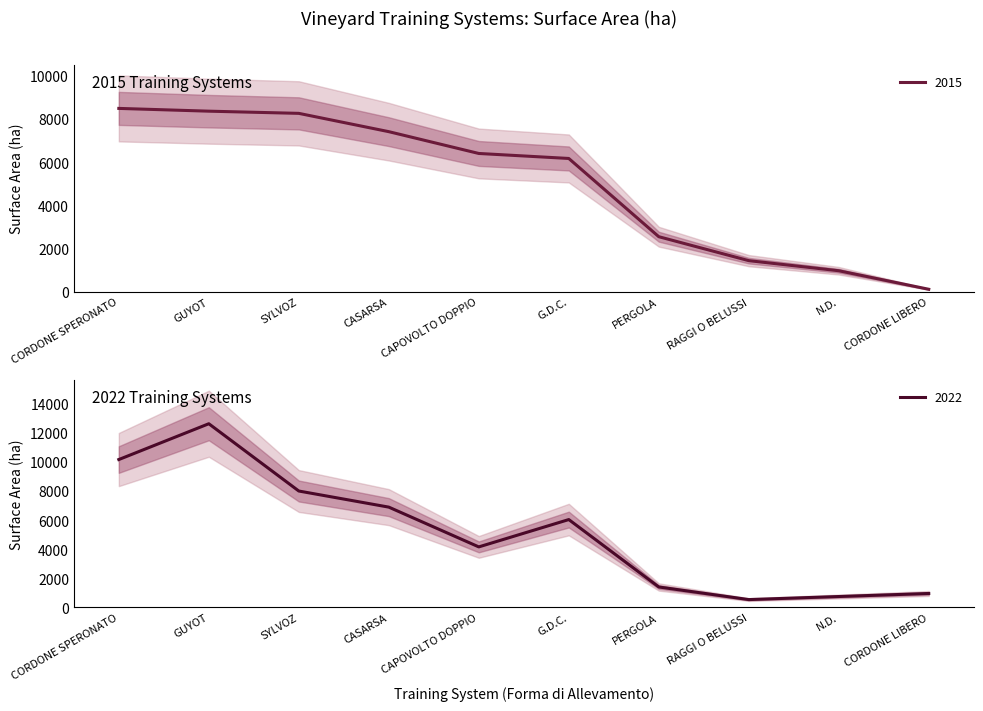

Where do 2022 and 2015 first cross each other?

GUYOT and SYLVOZ